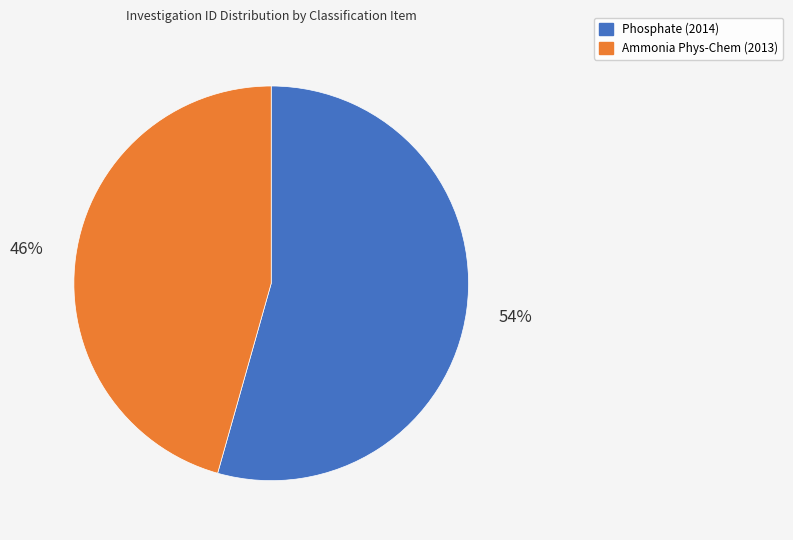

What percentage is the Phosphate (2014) slice, to the nearest percent?

54%